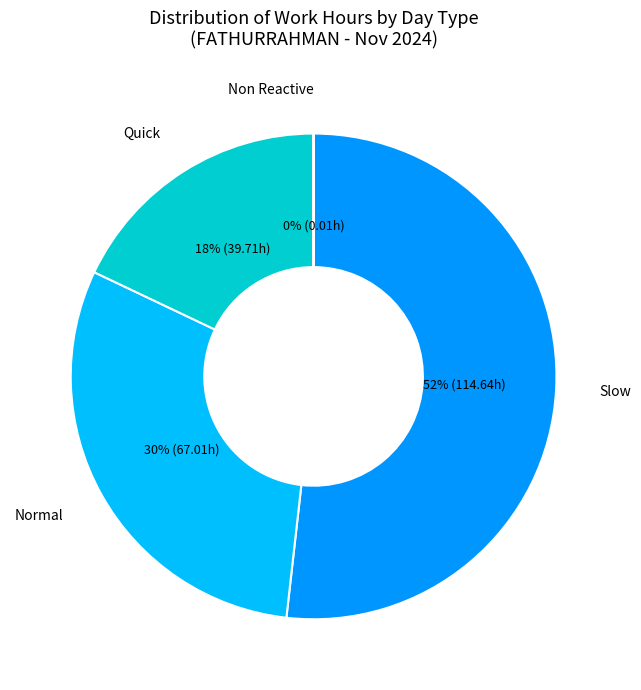

Is it true that Quick is 4% of the pie?

False